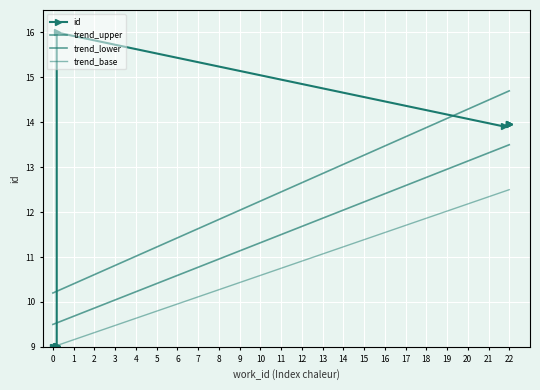

True or false: trend_lower and trend_upper cross at least once.

False